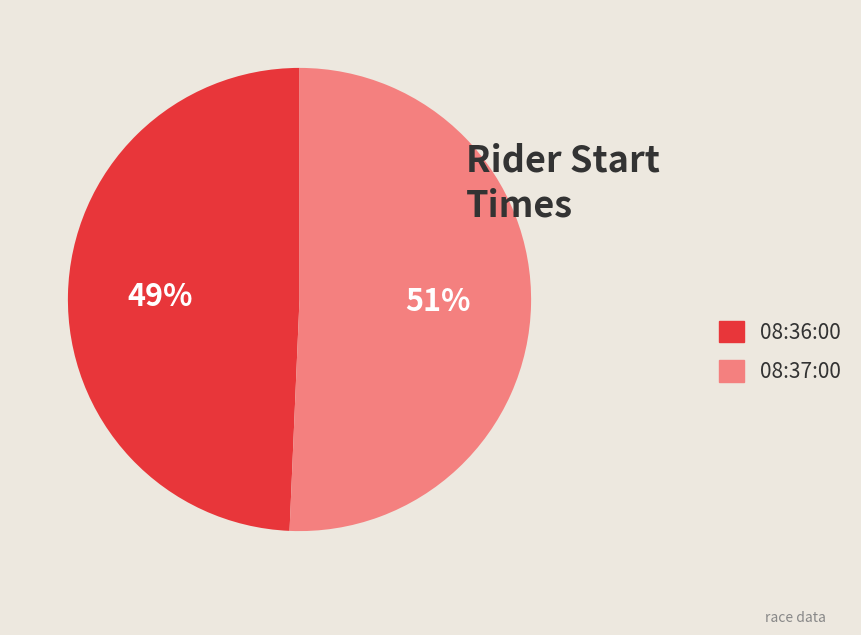

Which category has the smallest portion of the pie?

08:36:00